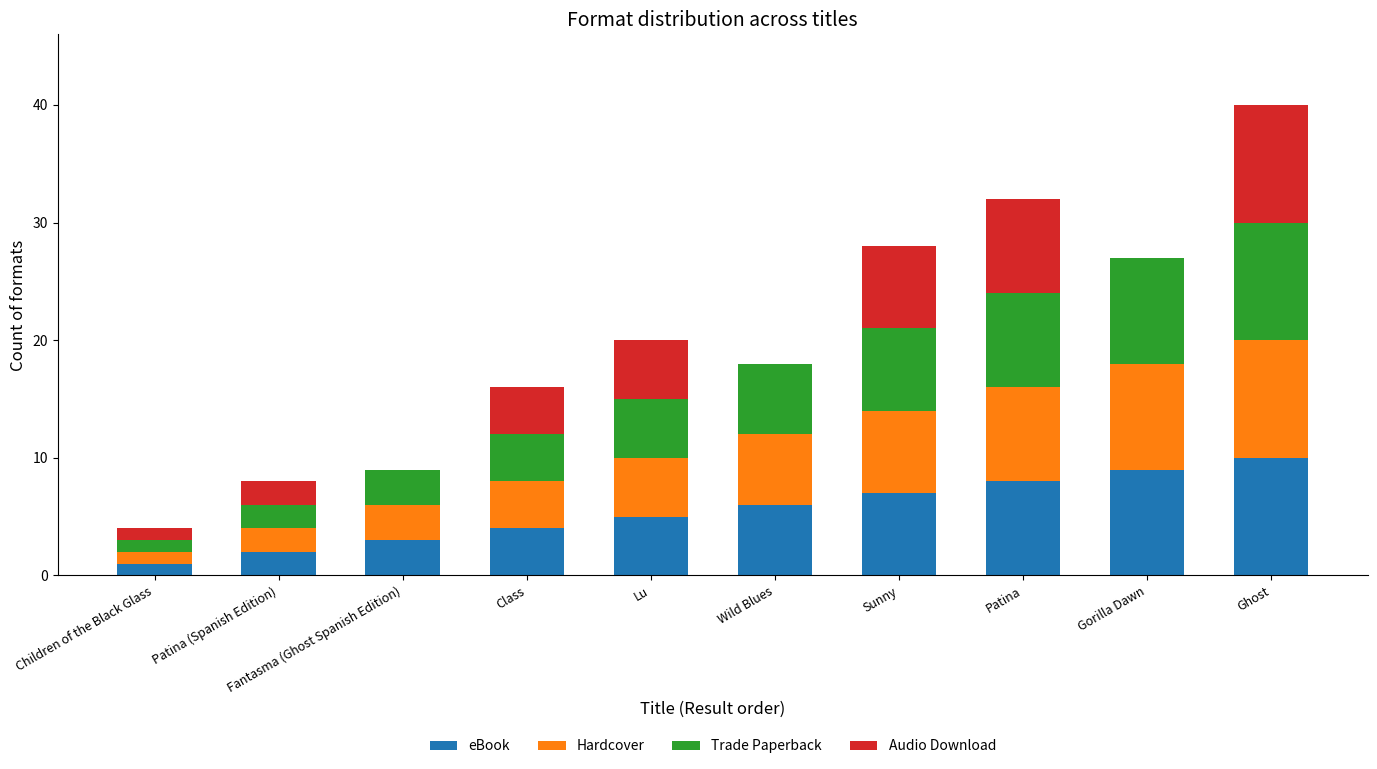

What is the sum of all eBook values?

55